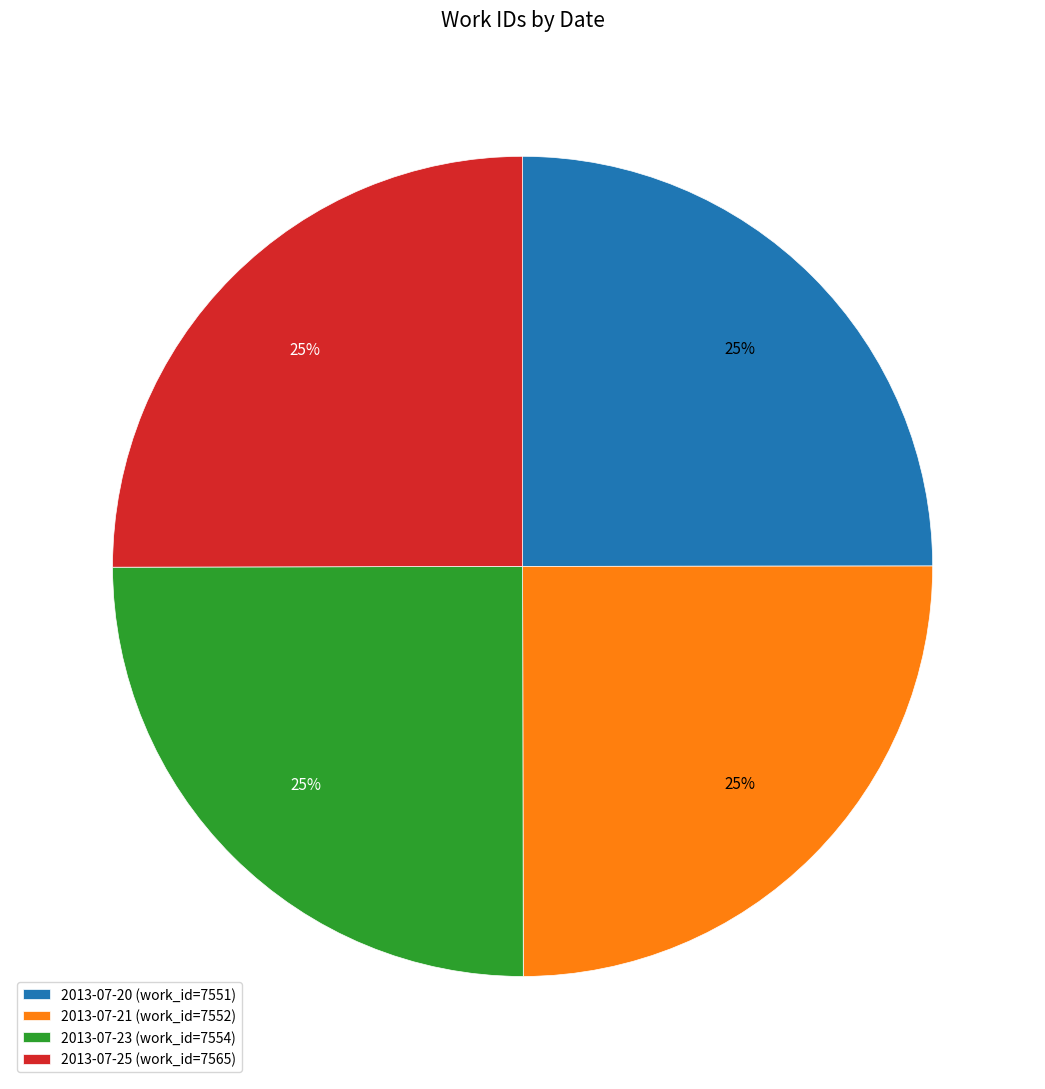

What is the ratio of the value at 2013-07-21 (work_id=7552) to the value at 2013-07-25 (work_id=7565)?

1.0